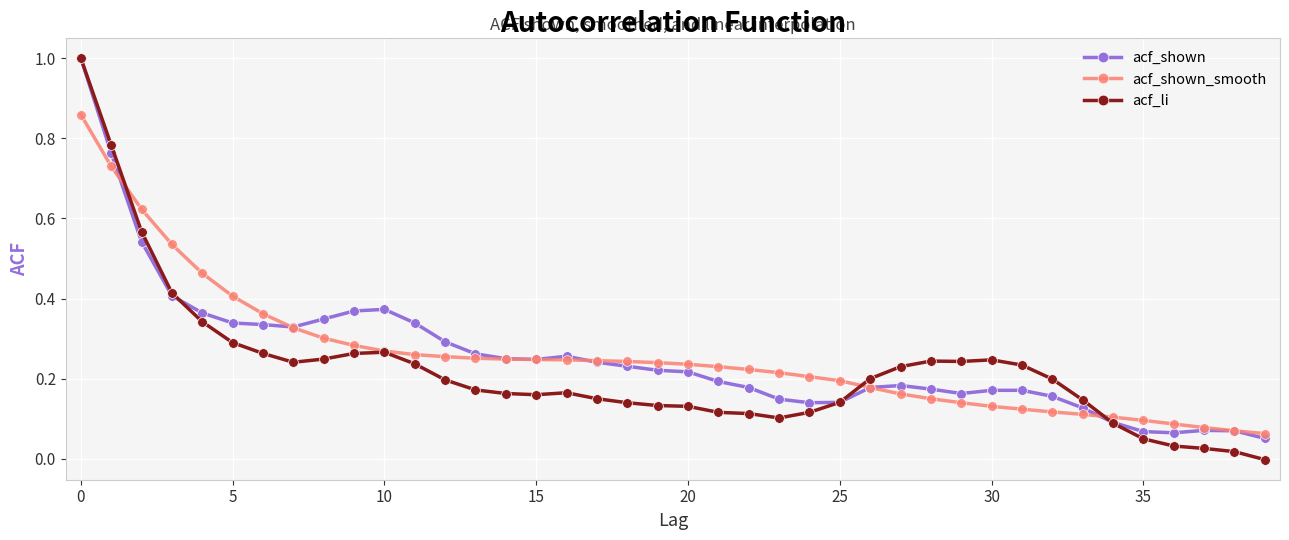

Which series has the largest range (max minus min)?

acf_li